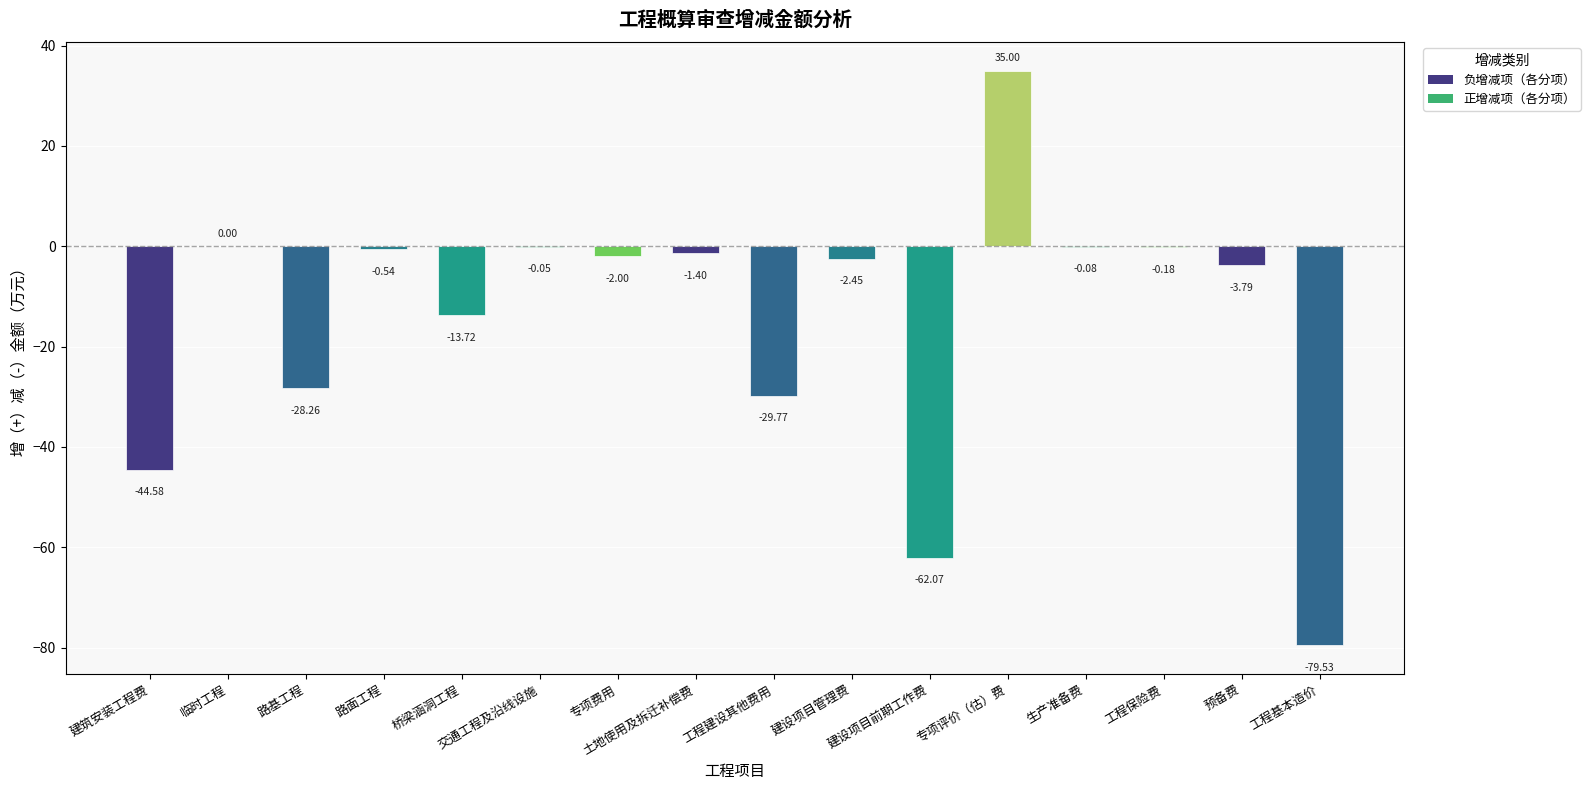

What is the sum of all values?

-233.4